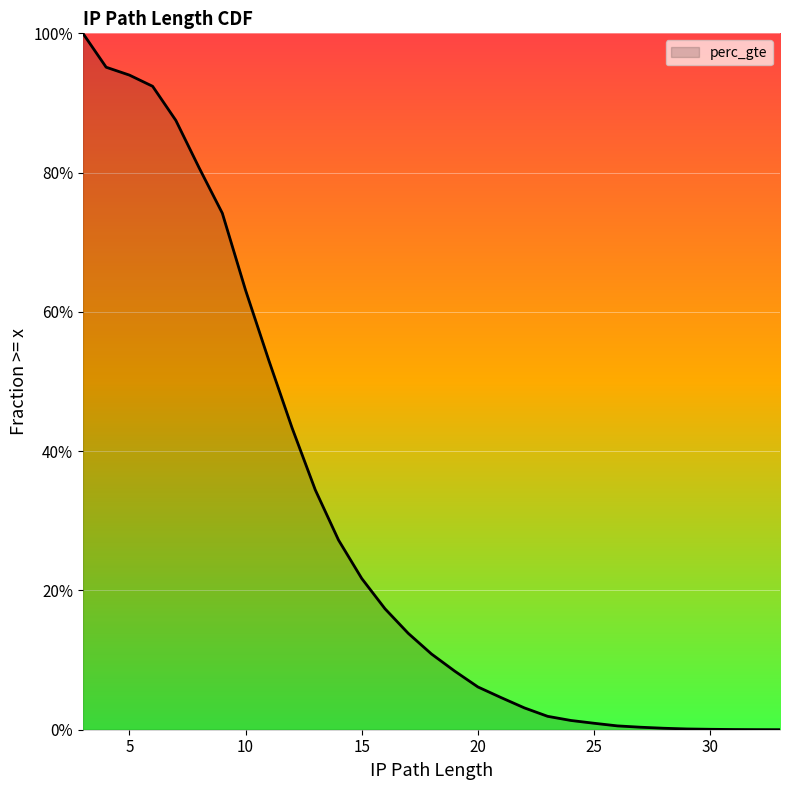

At which category does the chart reach its minimum across all series?

33